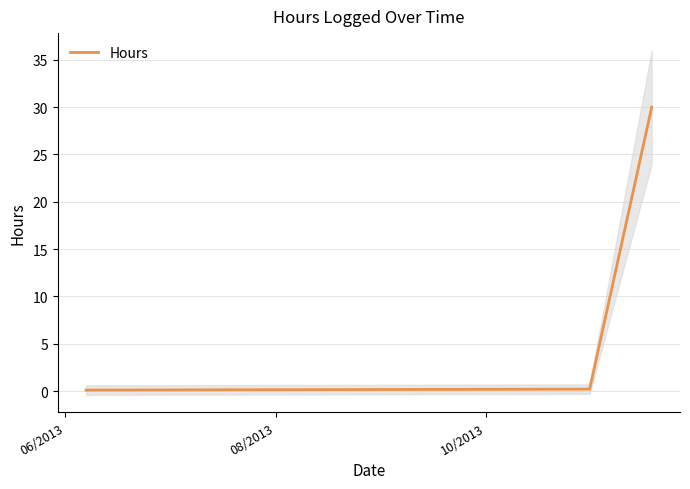

What is the highest value of the Hours series?

30.0